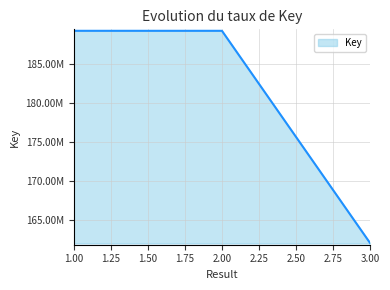

At which label does the data first exceed 189191945?

1